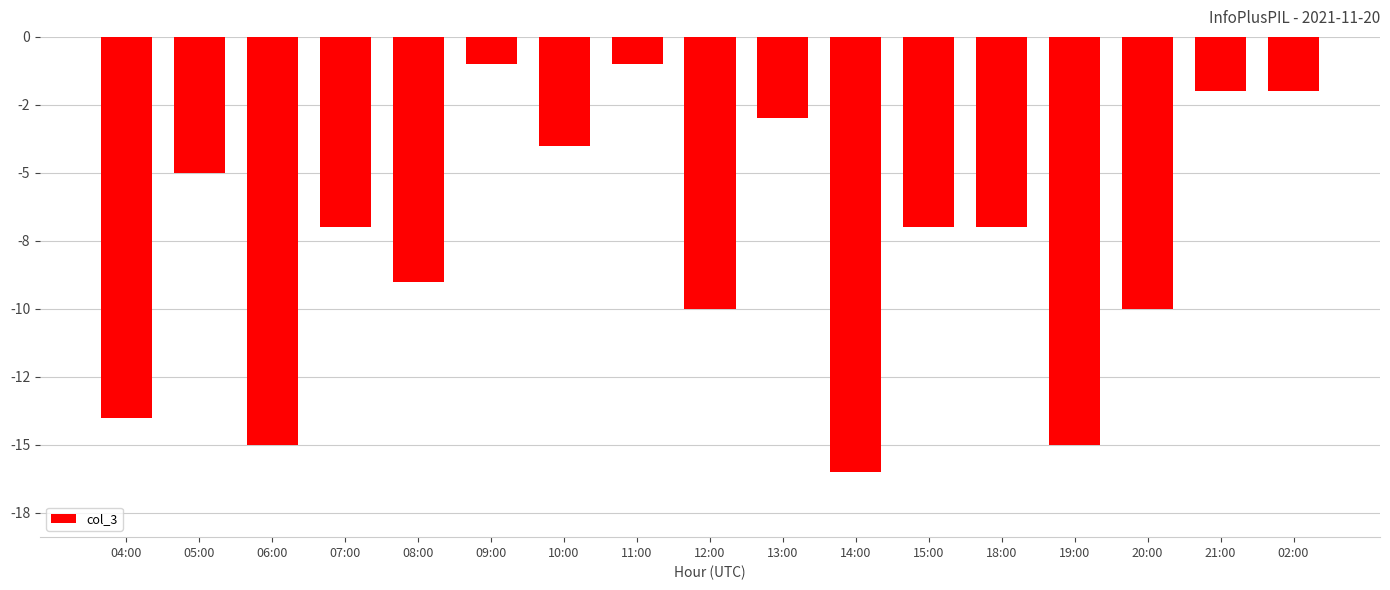

What is the value of the 15th bar from the left?

-10